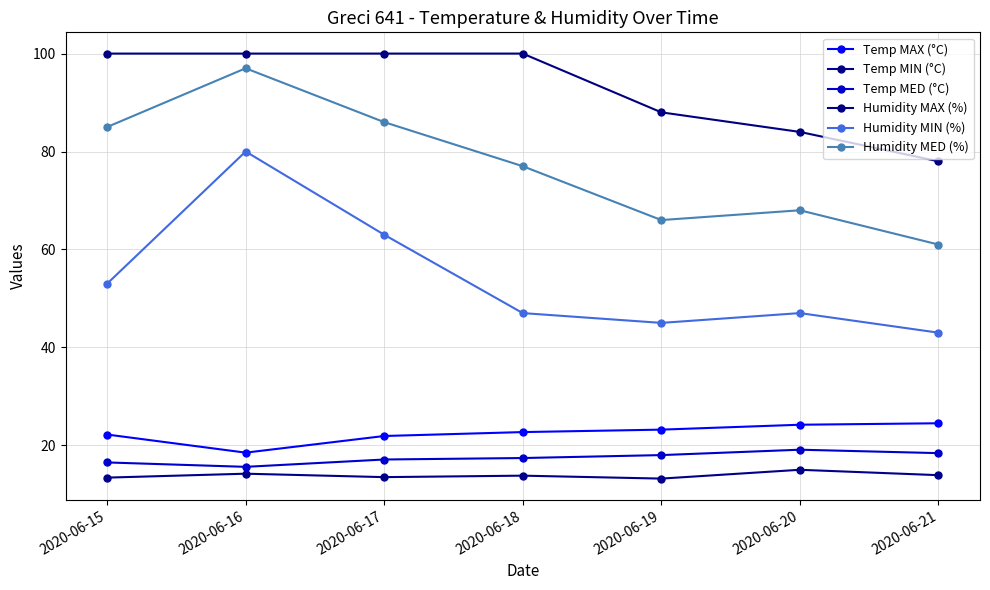

How many series are shown in this chart?

6